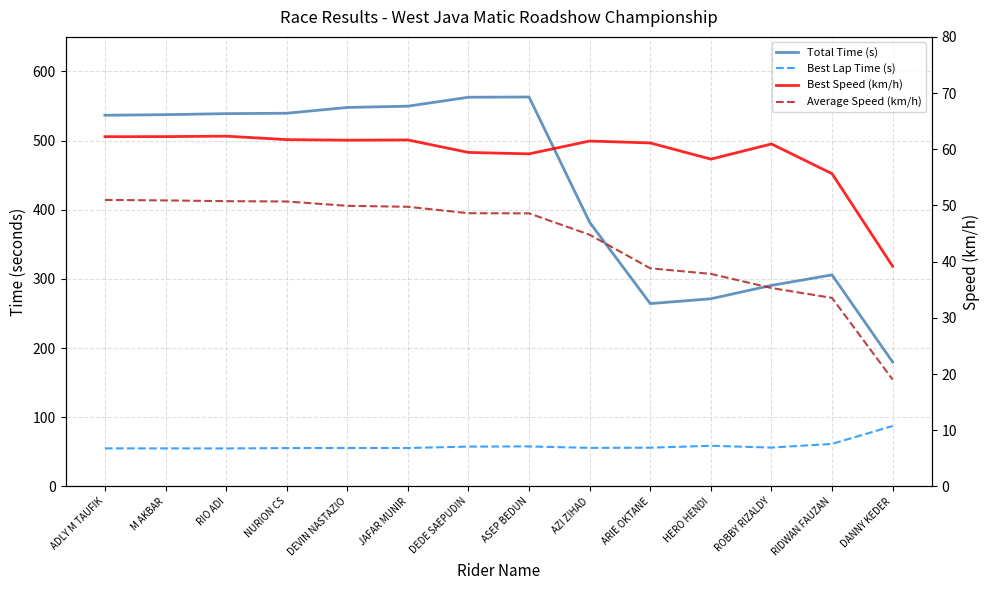

How many interior local peaks does the Best Lap Time (s) series have?

3